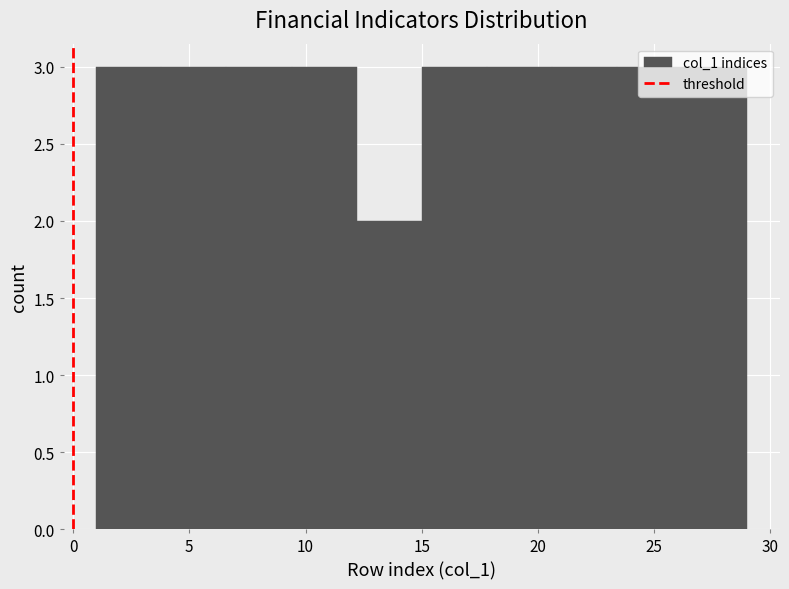

What is the height of the bar covering 3.8 to 6.6 on the x-axis? Neither the bar edges nor the heights are printed on the chart, so give them approximately, as read against the axes.

3